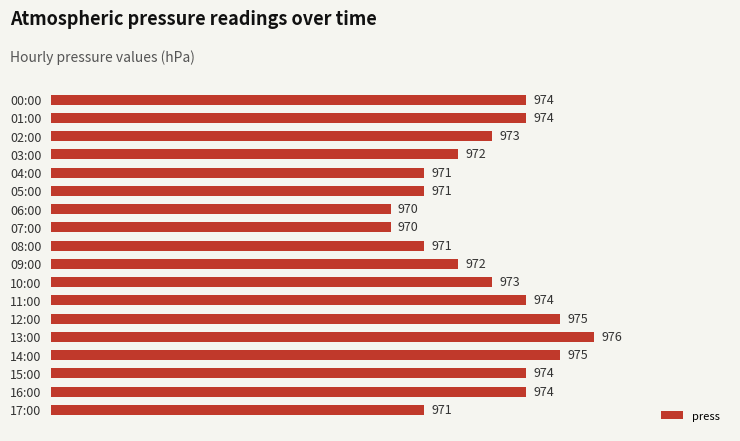

Is it true that the value at 10:00 is 356?

False